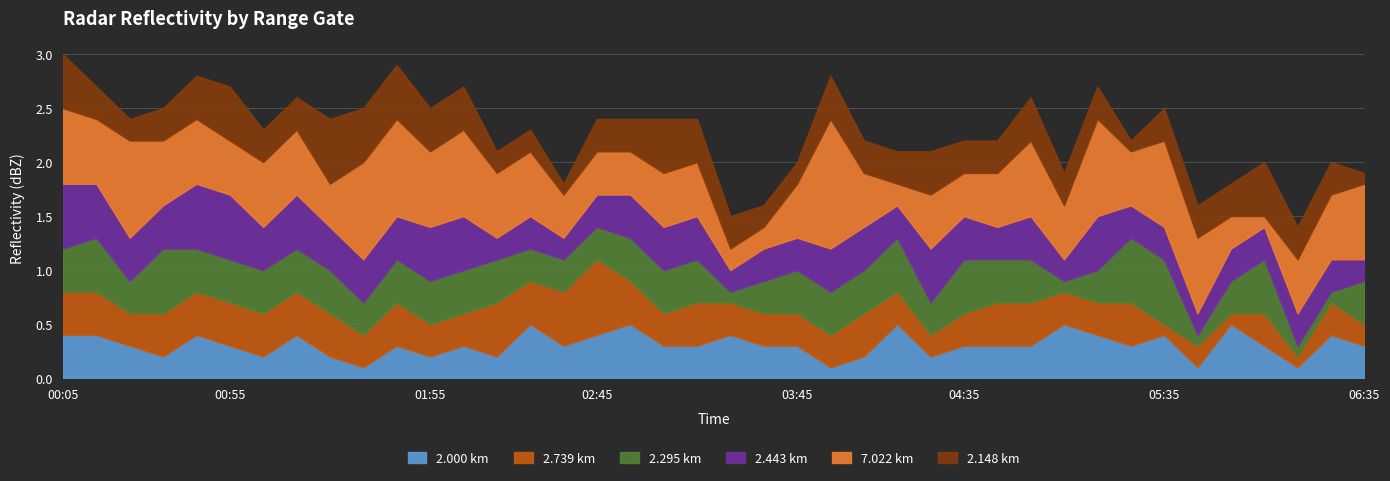

What is the value of the  2.295 point at the 32nd from the left?

0.3